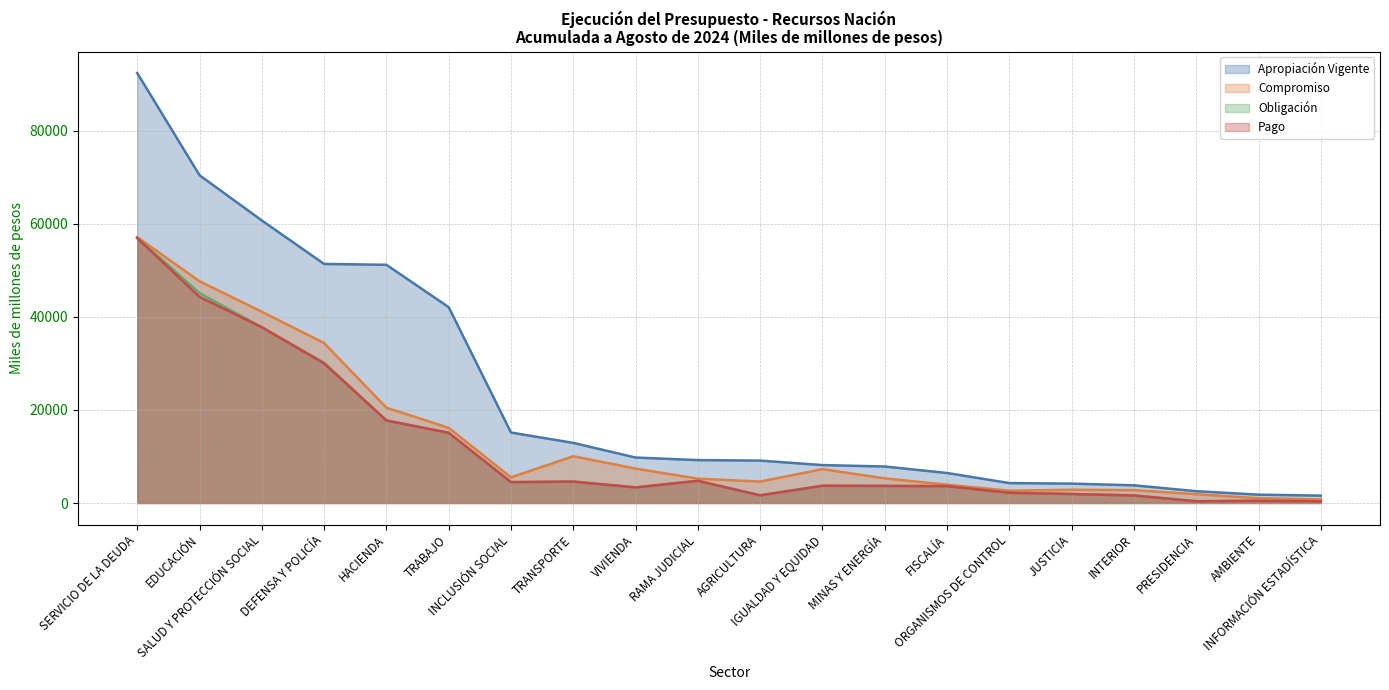

What position from the right is MINAS Y ENERGÍA?

8